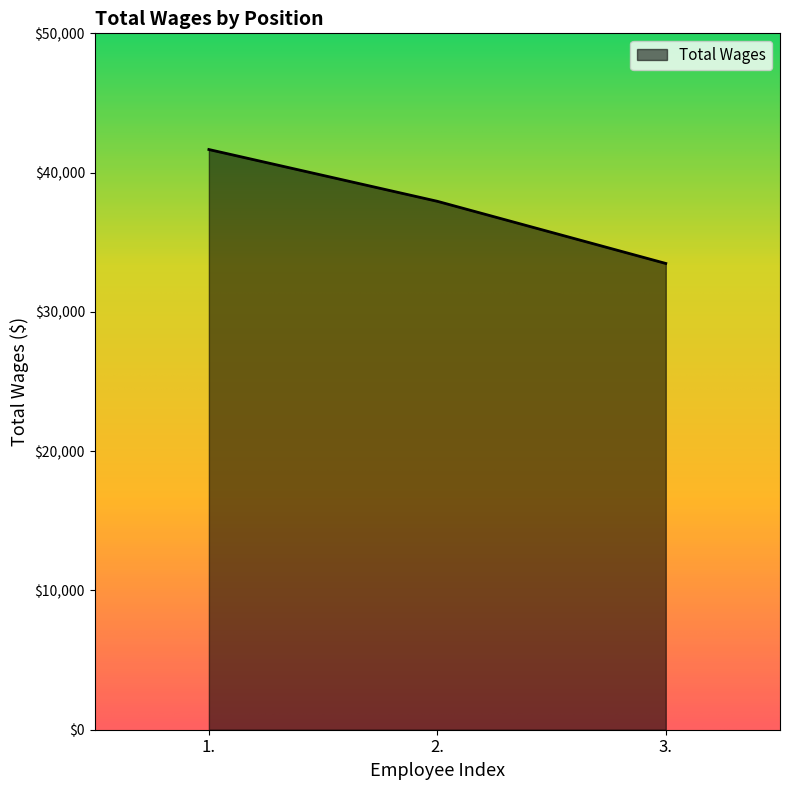

What position from the left is 2.?

2